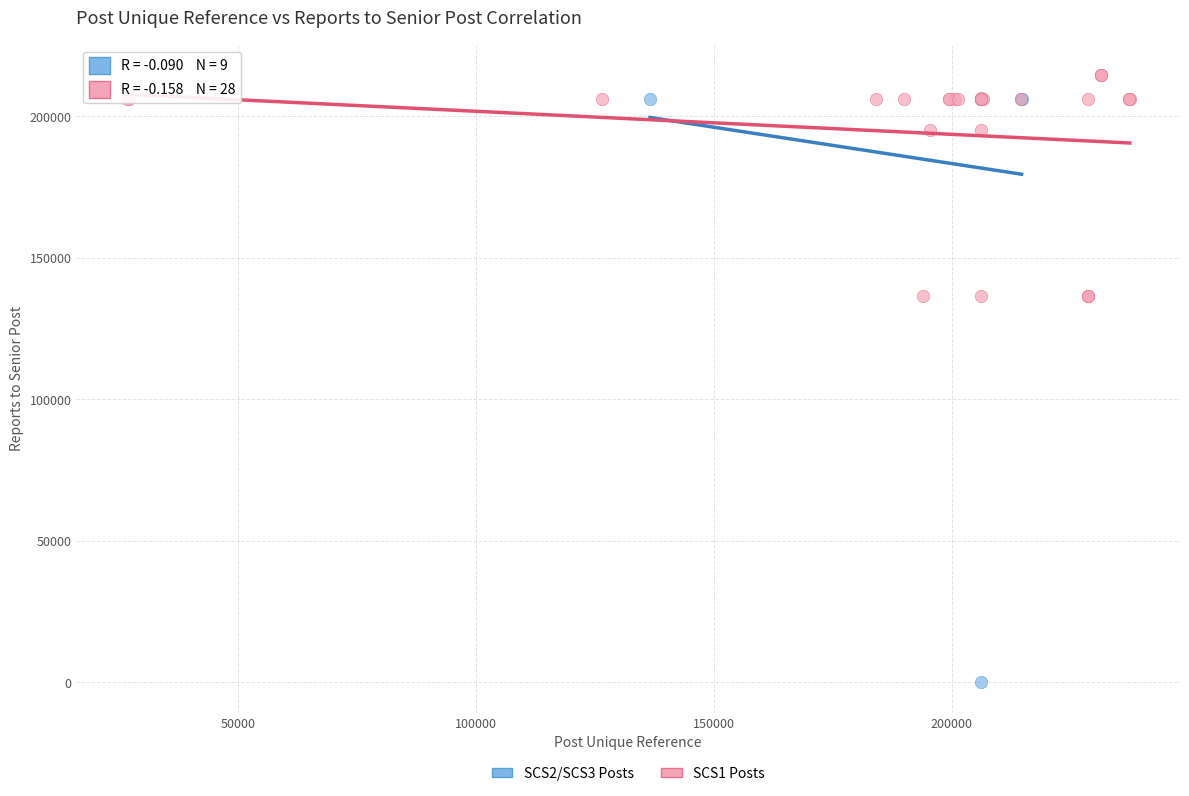

Which series has the largest Y range (max minus min)?

SCS2/SCS3 Posts